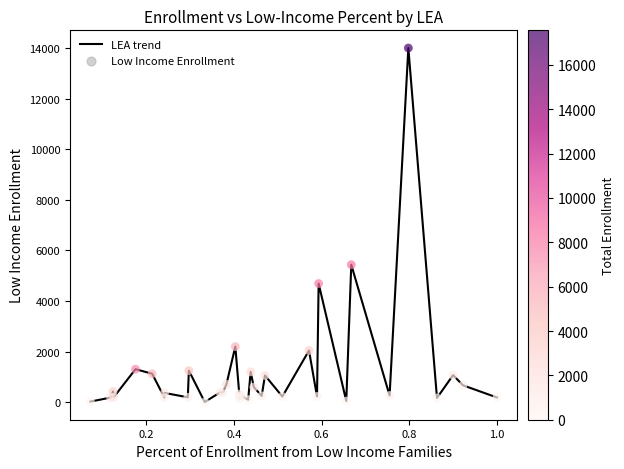

What is the maximum value shown in the chart?

14010